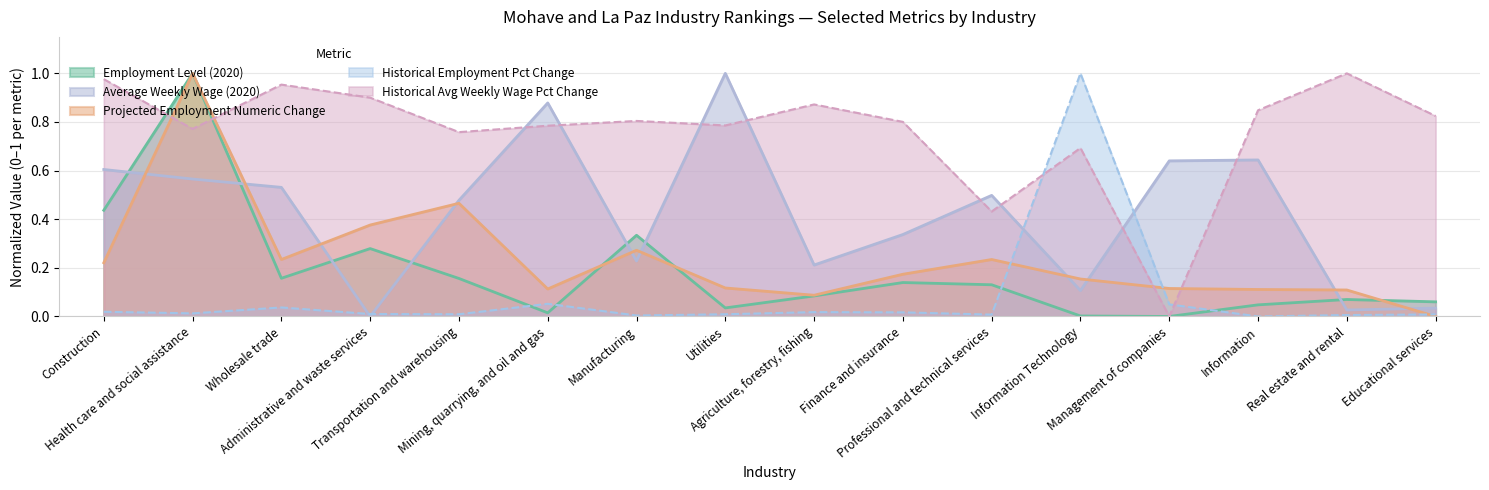

What are all the series names shown in the legend?

Employment Level (2020), Average Weekly Wage (2020), Projected Employment Numeric Change, Historical Employment Pct Change, Historical Avg Weekly Wage Pct Change